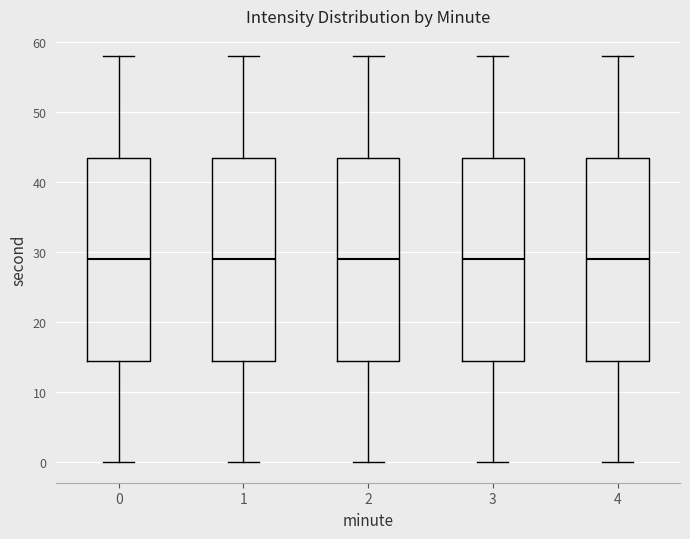

Reading left to right, transcribe this box plot: for each box, give where its median line is, the range the box spans, and where its two whiskers end, as read against the y-axis. The values are not printed on the chart, so give them approximately, as read against the axis.

0: median 29, box 15 to 44, whiskers 0 to 58
1: median 29, box 15 to 44, whiskers 0 to 58
2: median 29, box 15 to 44, whiskers 0 to 58
3: median 29, box 15 to 44, whiskers 0 to 58
4: median 29, box 15 to 44, whiskers 0 to 58